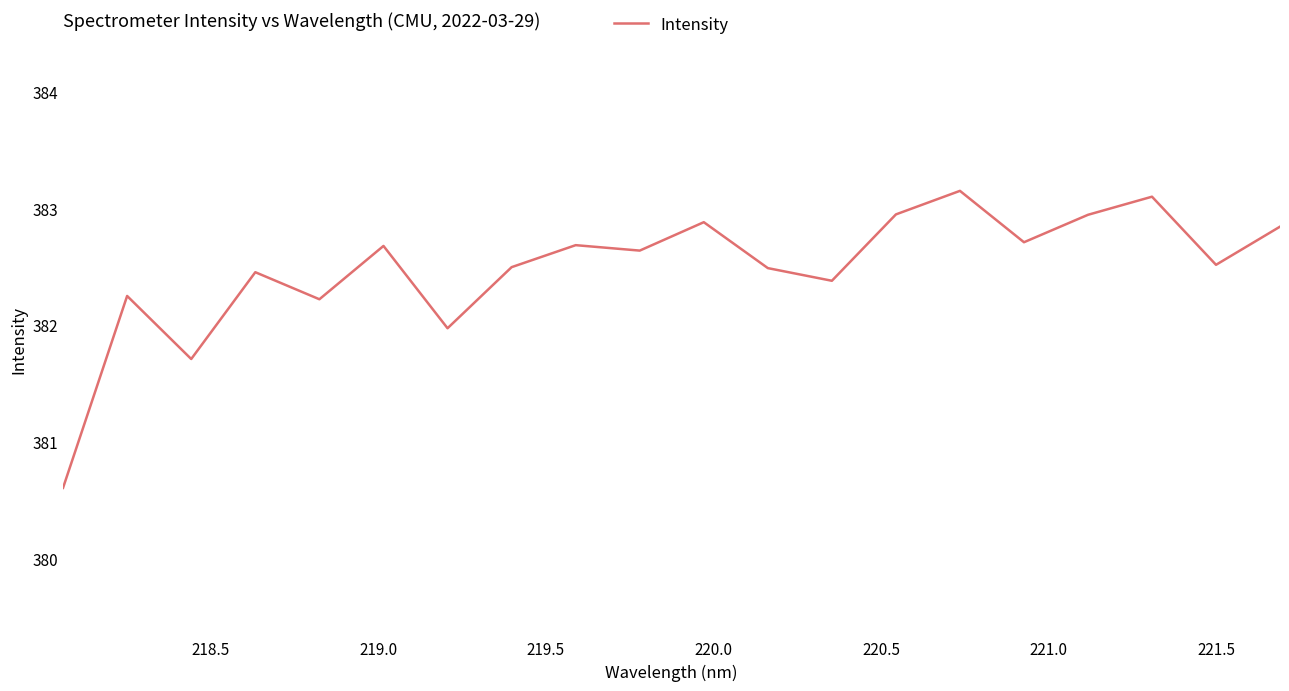

What is the greatest value displayed?

383.1